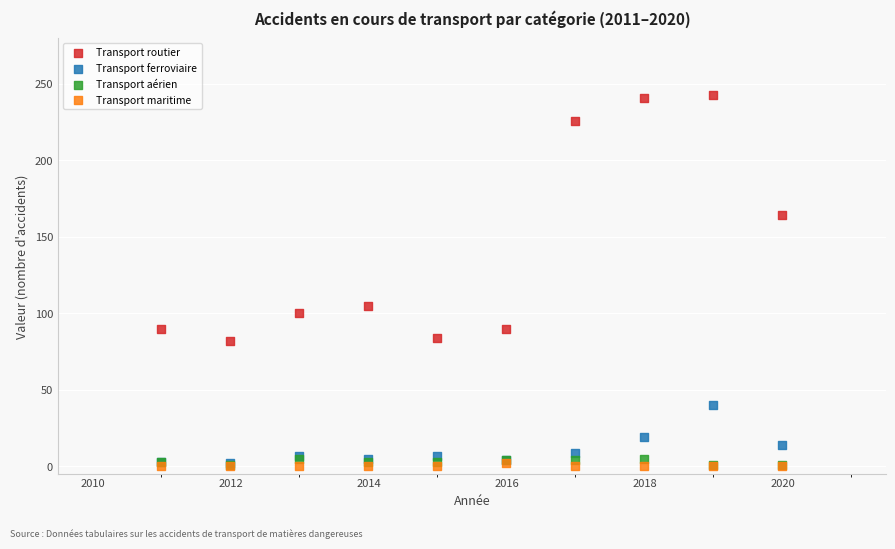

Across all series, what Y value is closest to 121?

105